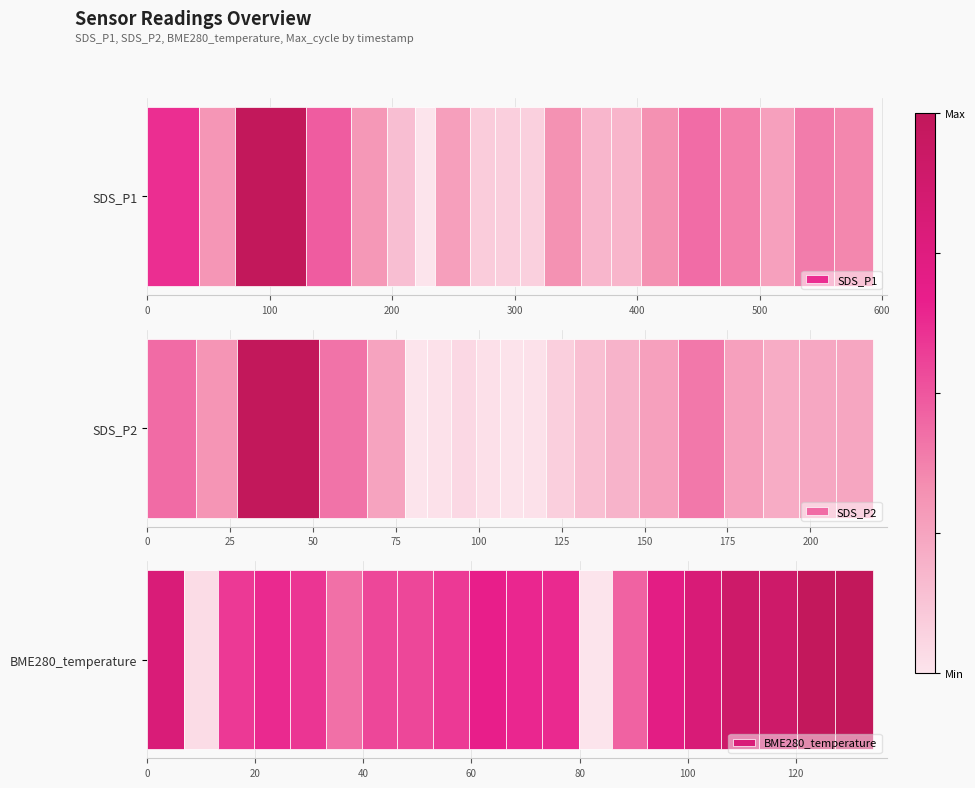

Count the number of data series in this chart.

3